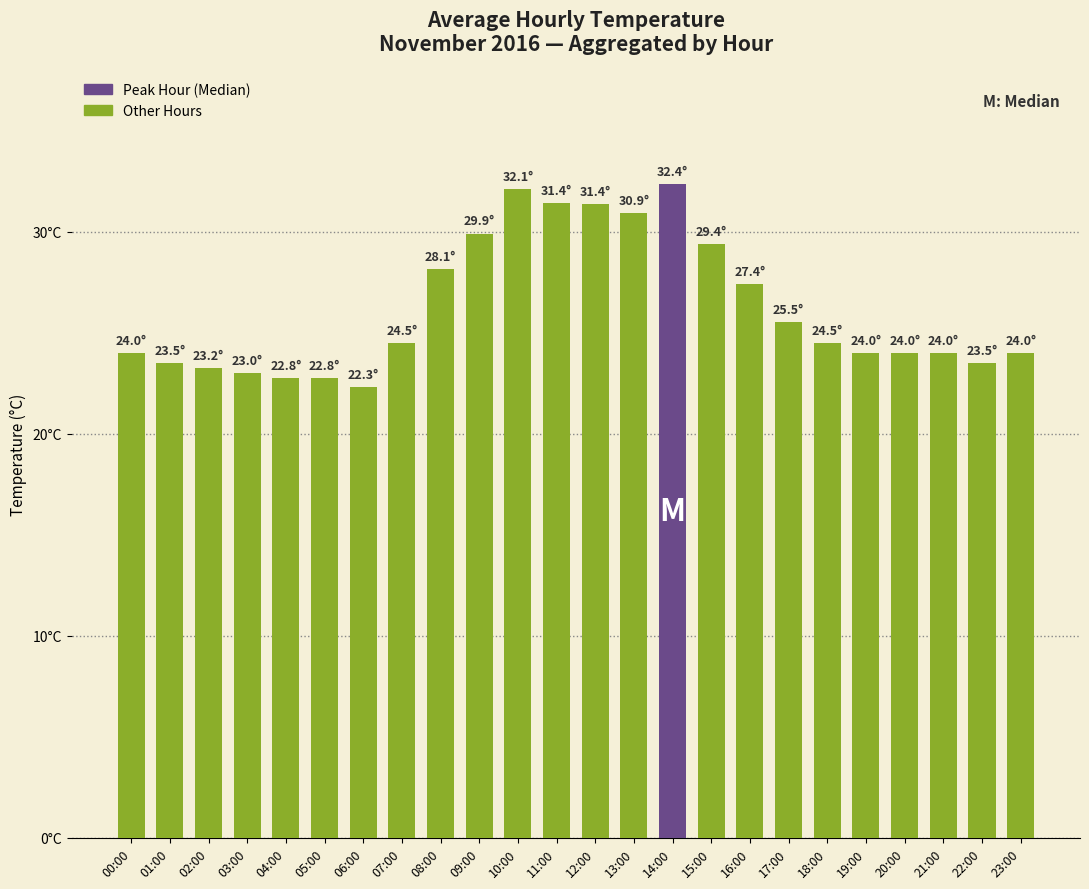

Are the bars horizontal?

No